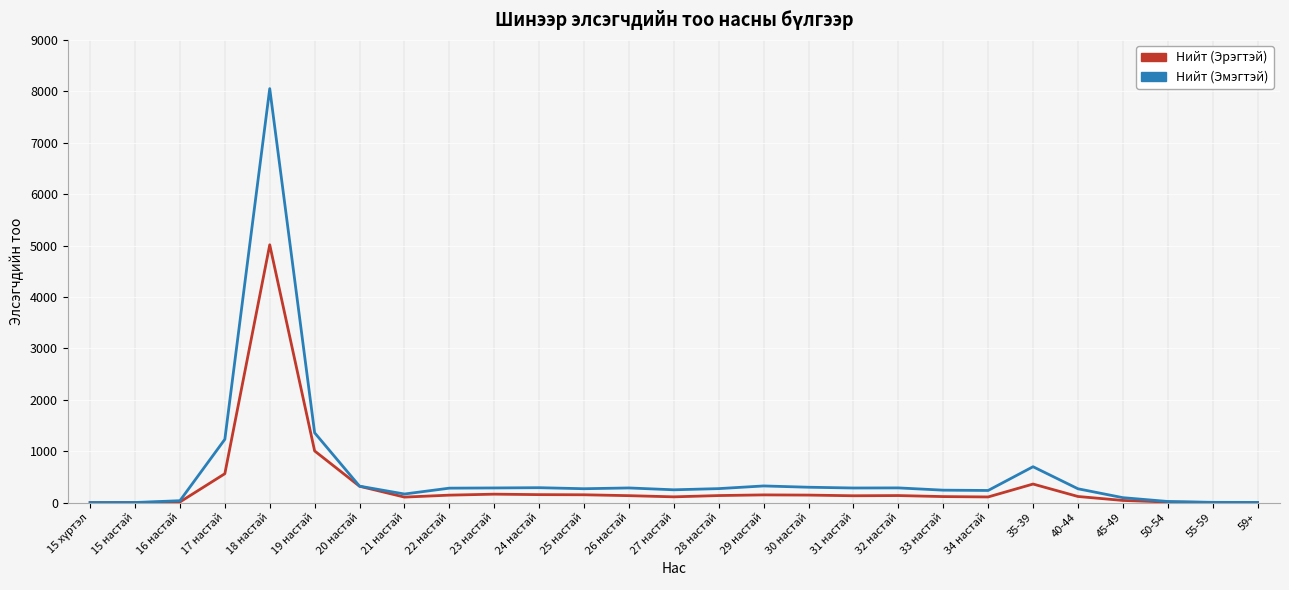

Between 17 настай and 34 настай, which series saw the biggest shift?

Нийт (Эмэгтэй)